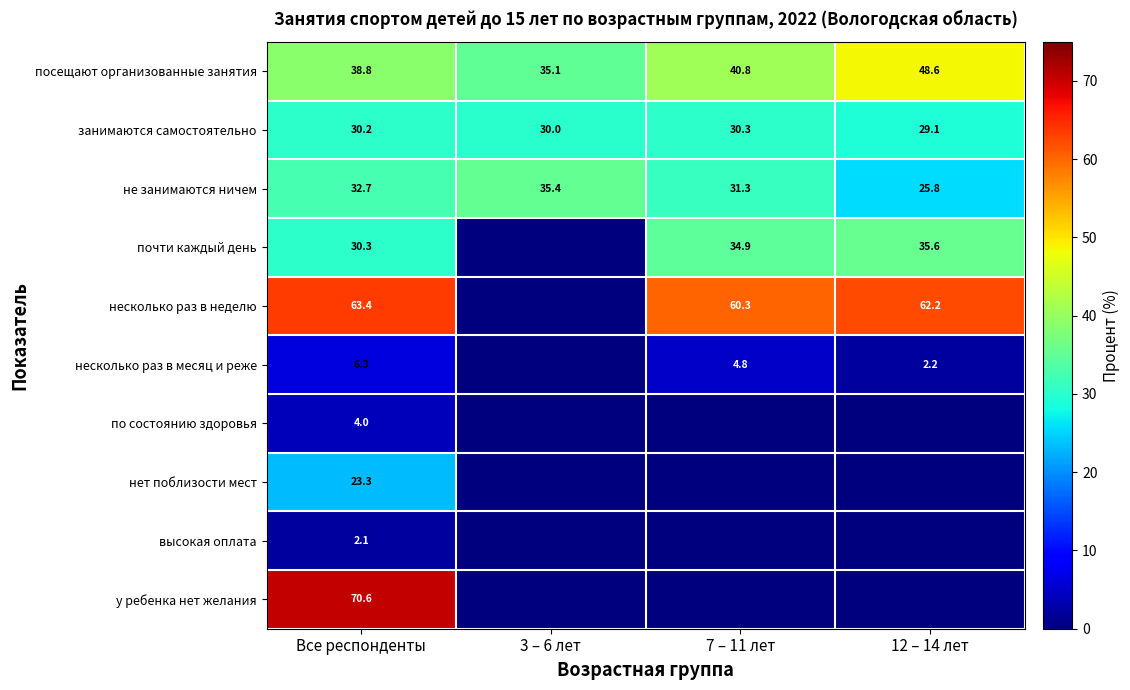

At which label is посещают организованные занятия closest to 41?

7 – 11 лет